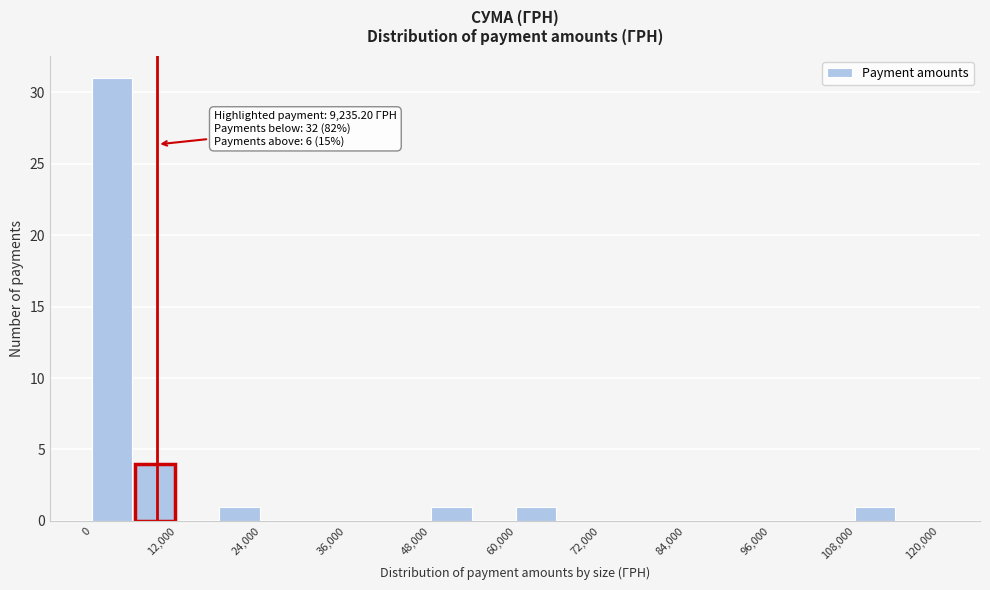

Around what value on the x-axis is the tallest bar? Give the approximate position of its centre, as read against the axis.

2000